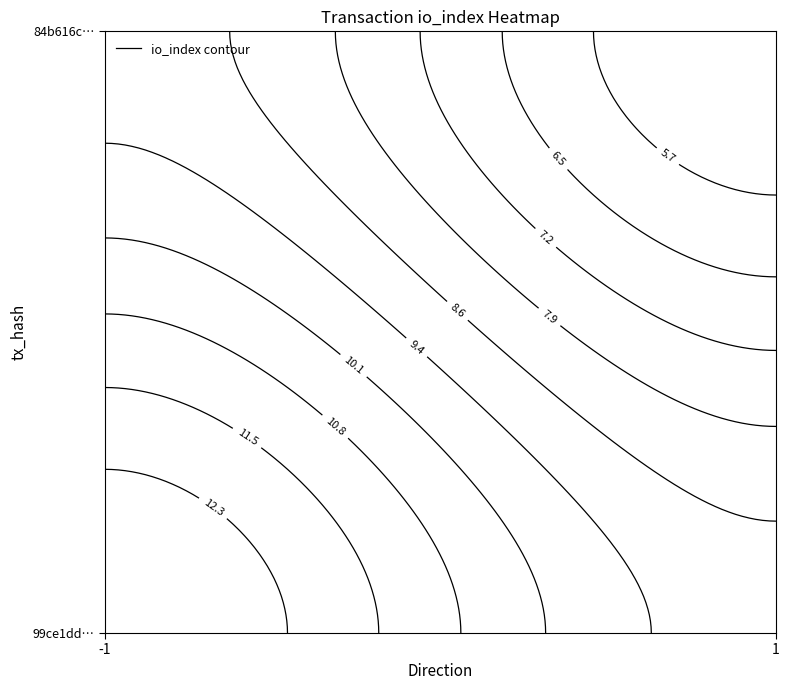

Reading left to right, what are all the values shown in this chart?

99ce1dd21f14a191a2959bc6d62a95348a68584: direction=-1	io_index=13
84b616c1a1e60710729038b3d41c9c0b888c518: direction=1	io_index=5